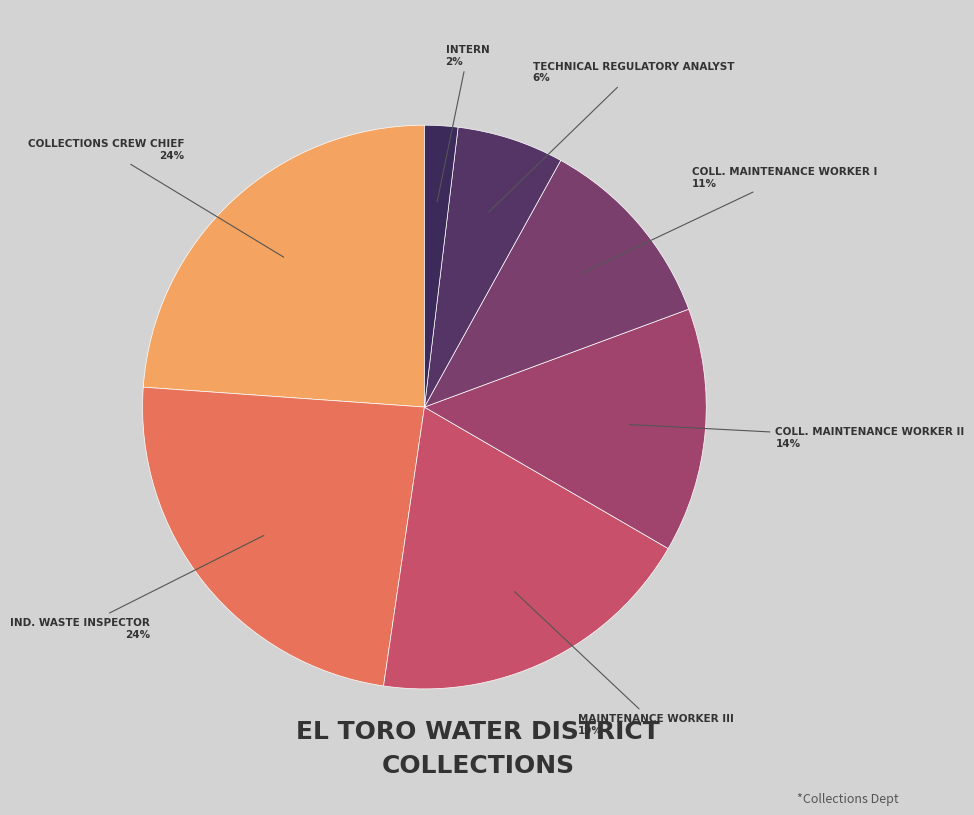

To the nearest percent, what is the average slice percentage?

14%